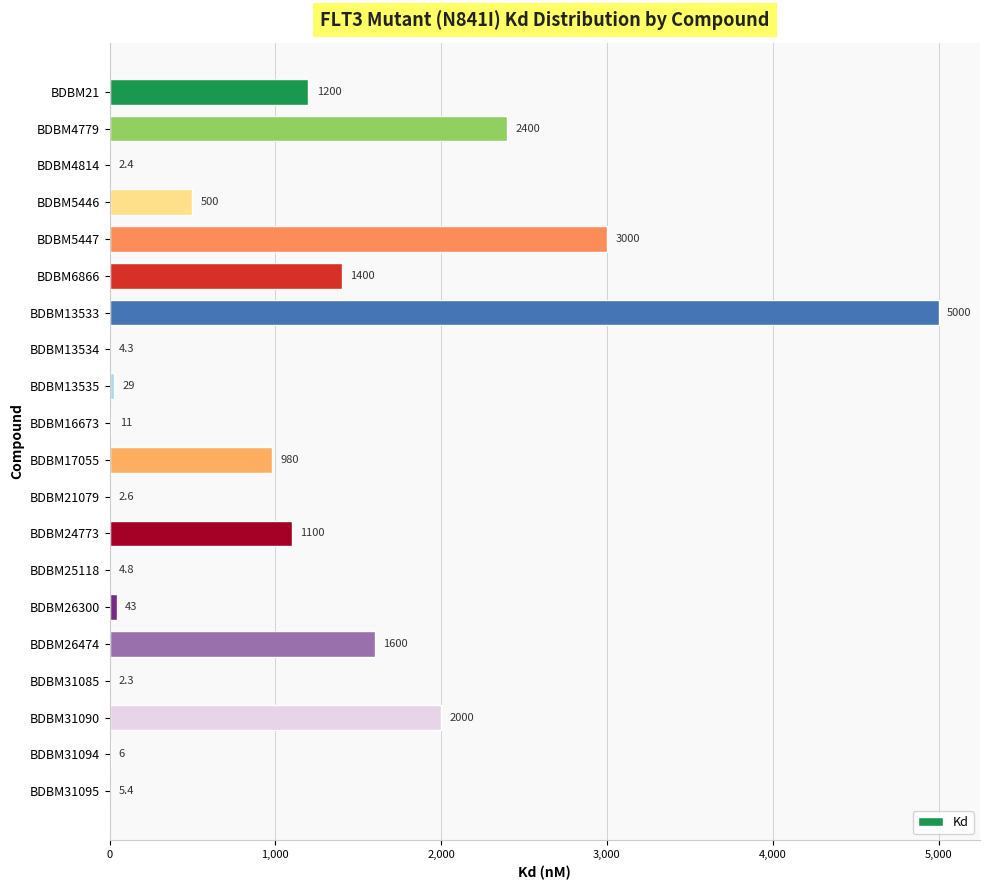

At which category does the chart reach its peak across all series?

BDBM13533